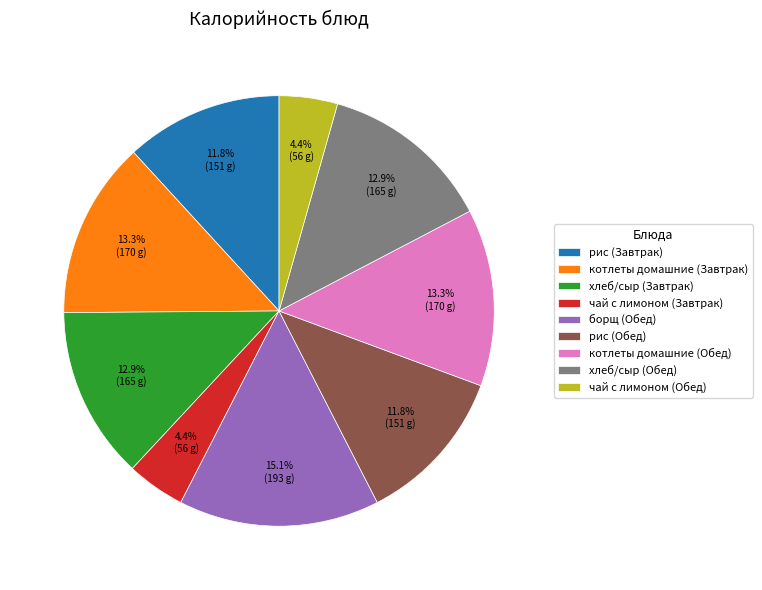

To the nearest percent, what portion does чай с лимоном (Обед) represent?

4%